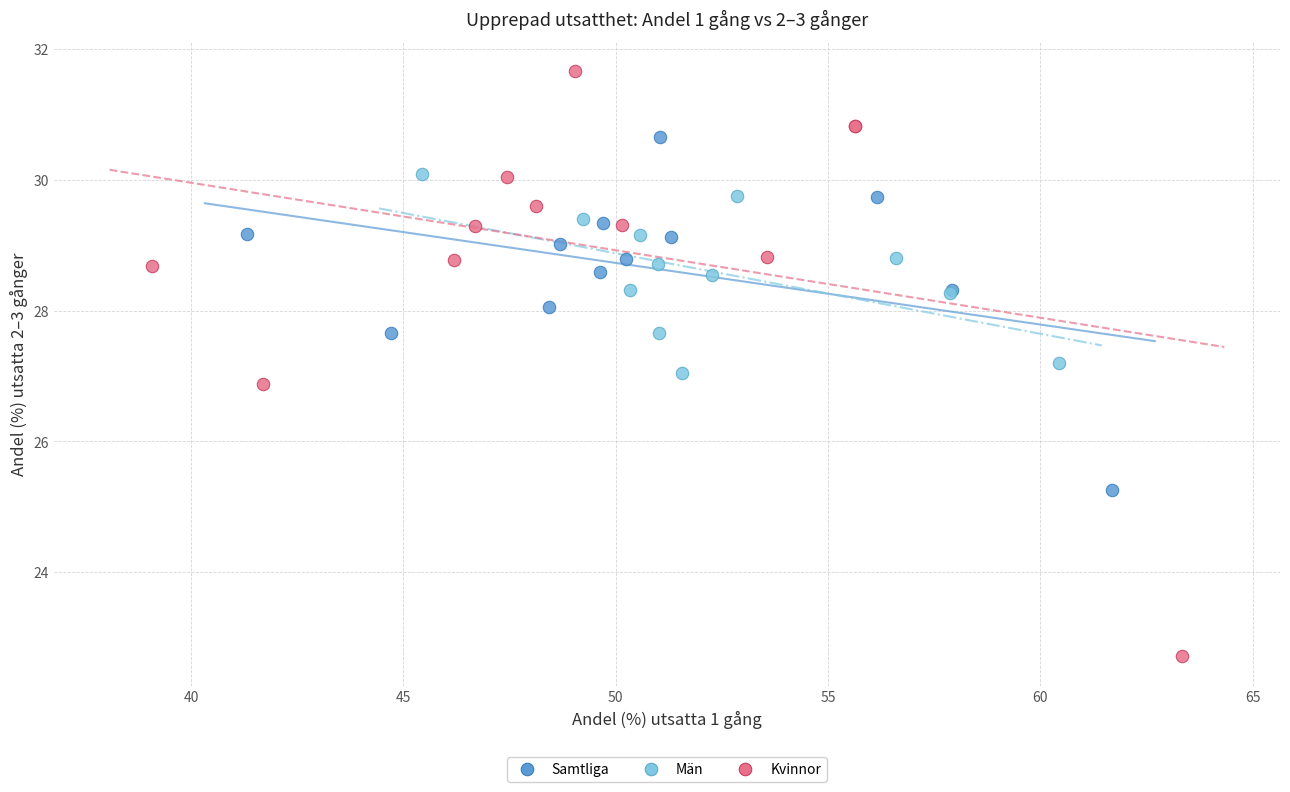

Which series has the widest spread of Y values?

Kvinnor